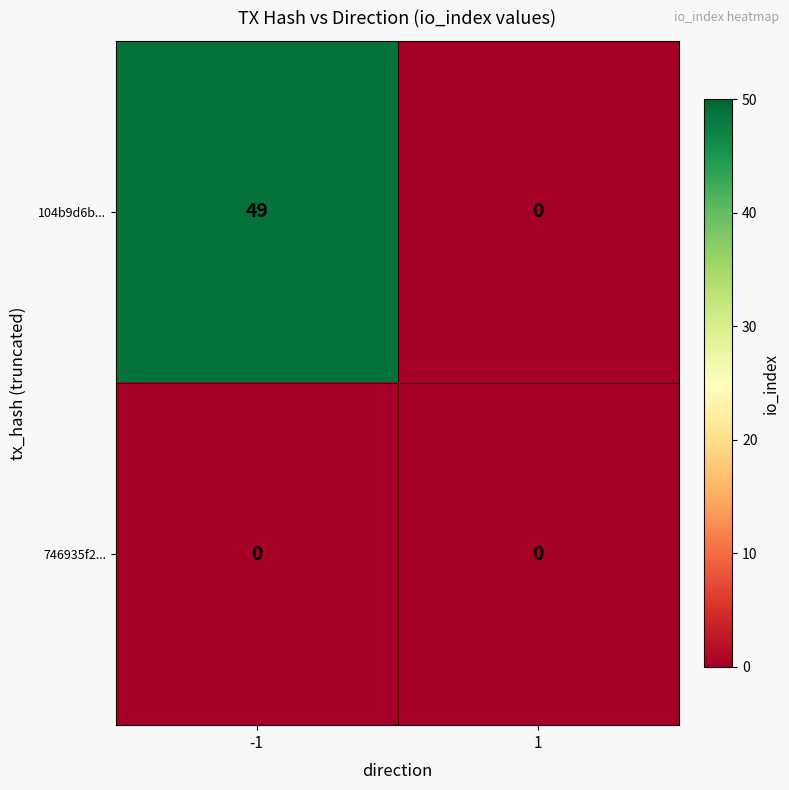

At which category is the sum across all series the highest?

-1